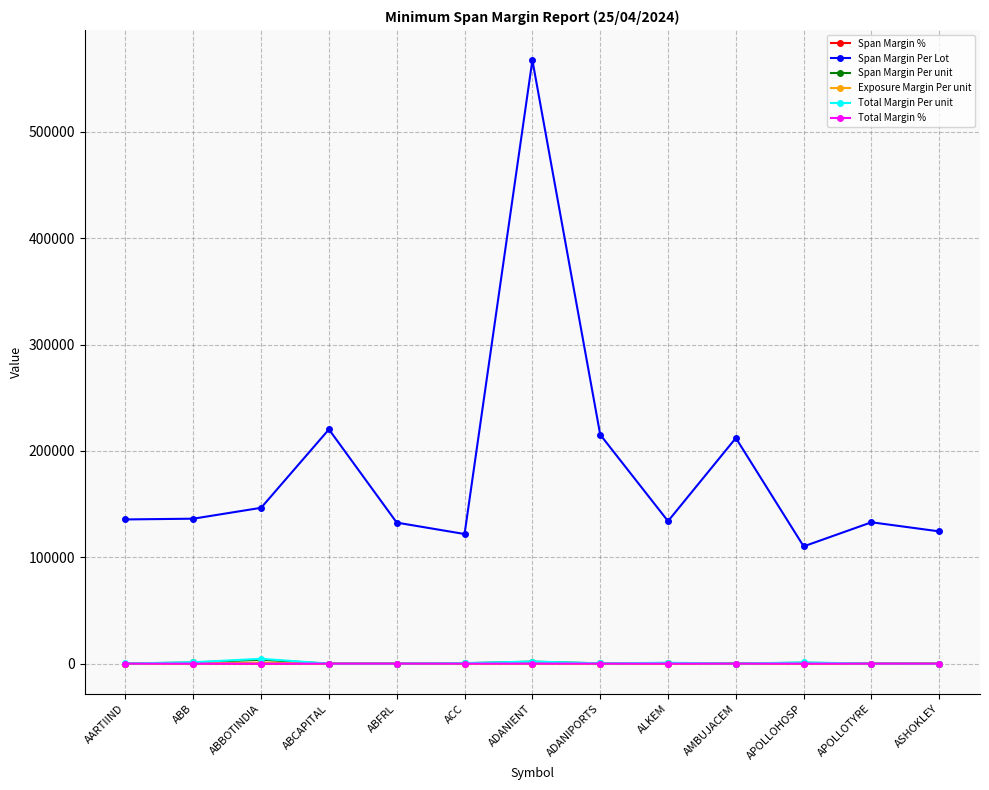

True or false: Span Margin Per Lot and Total Margin % cross at least once.

False